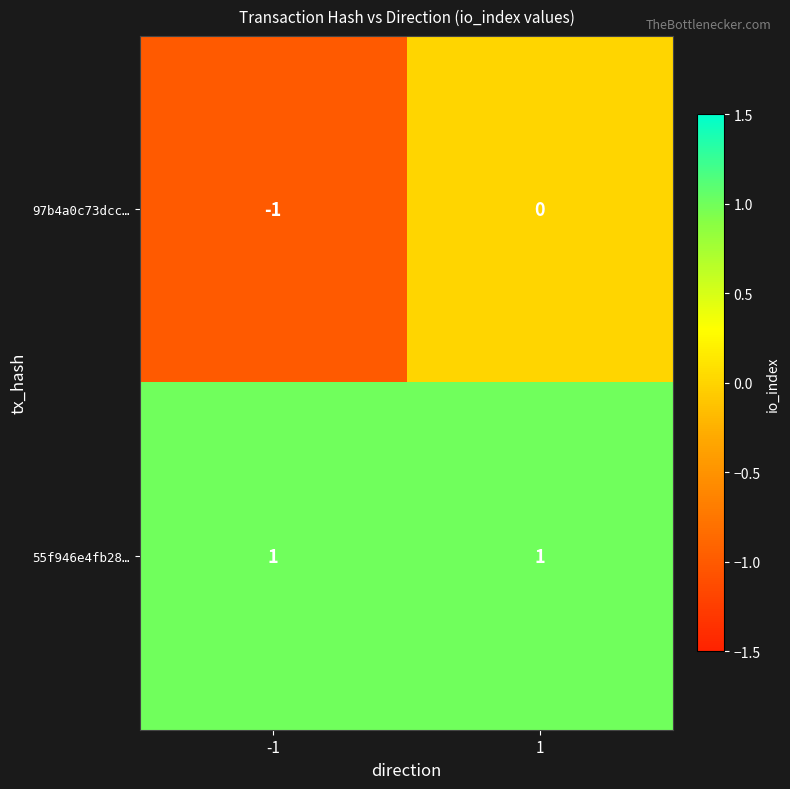

List the series in order of their peak value, lowest first.

97b4a0c73dcc…, 55f946e4fb28…